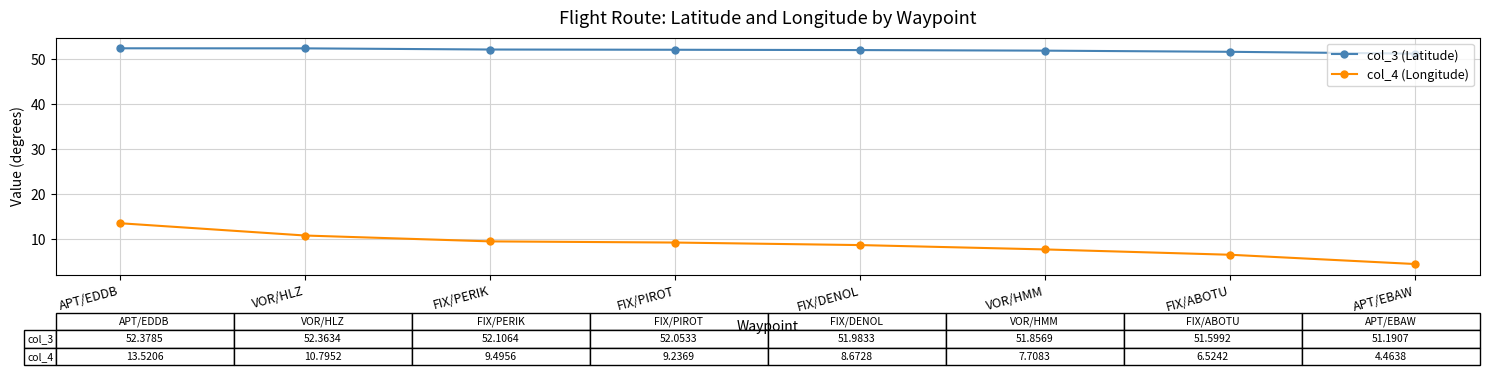

The value of col_4 (Longitude) at APT/EDDB is 13.5. True or false?

True